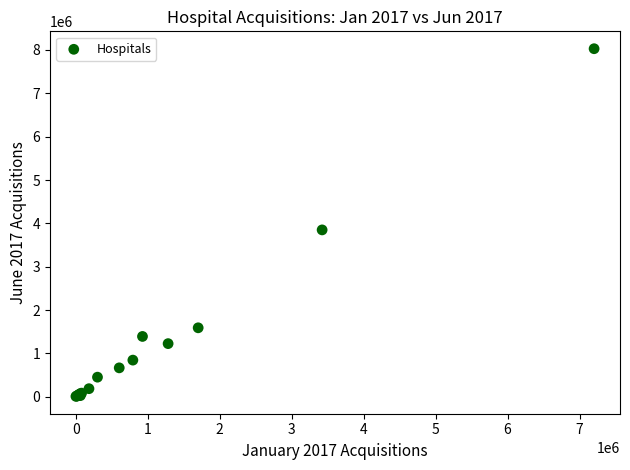

What Y value in the scatter plot is closest to 4019567?

3849541.9